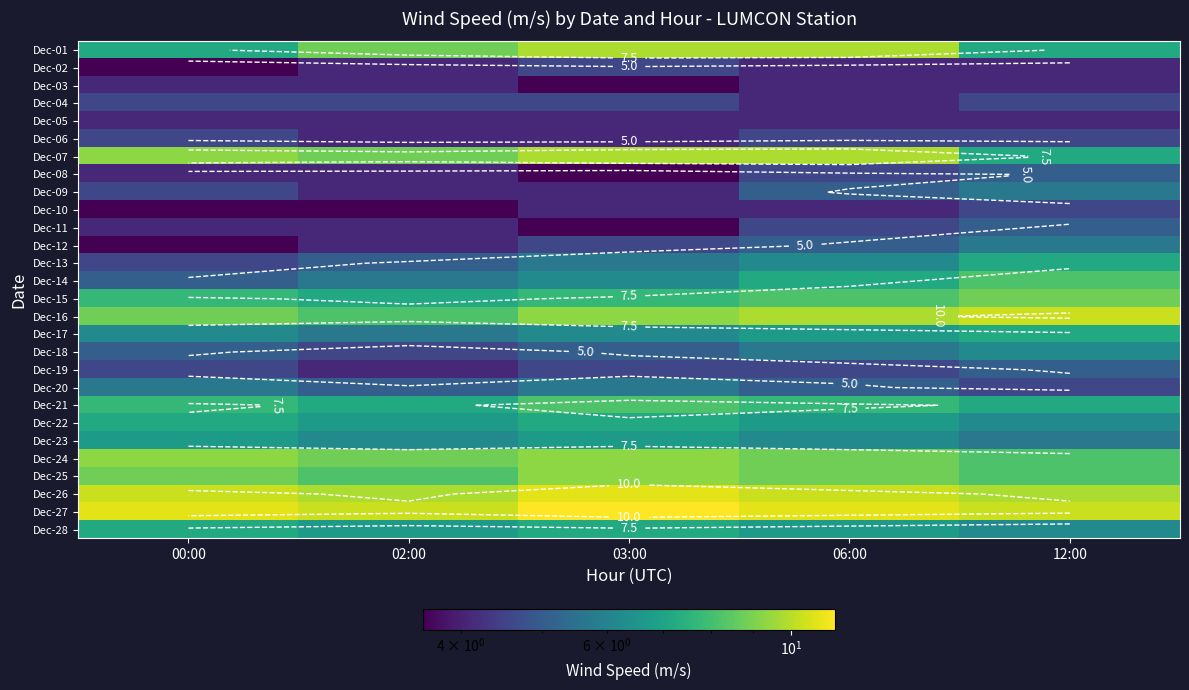

True or false: Dec-02 has a value of 7.8 at 03:00.

False